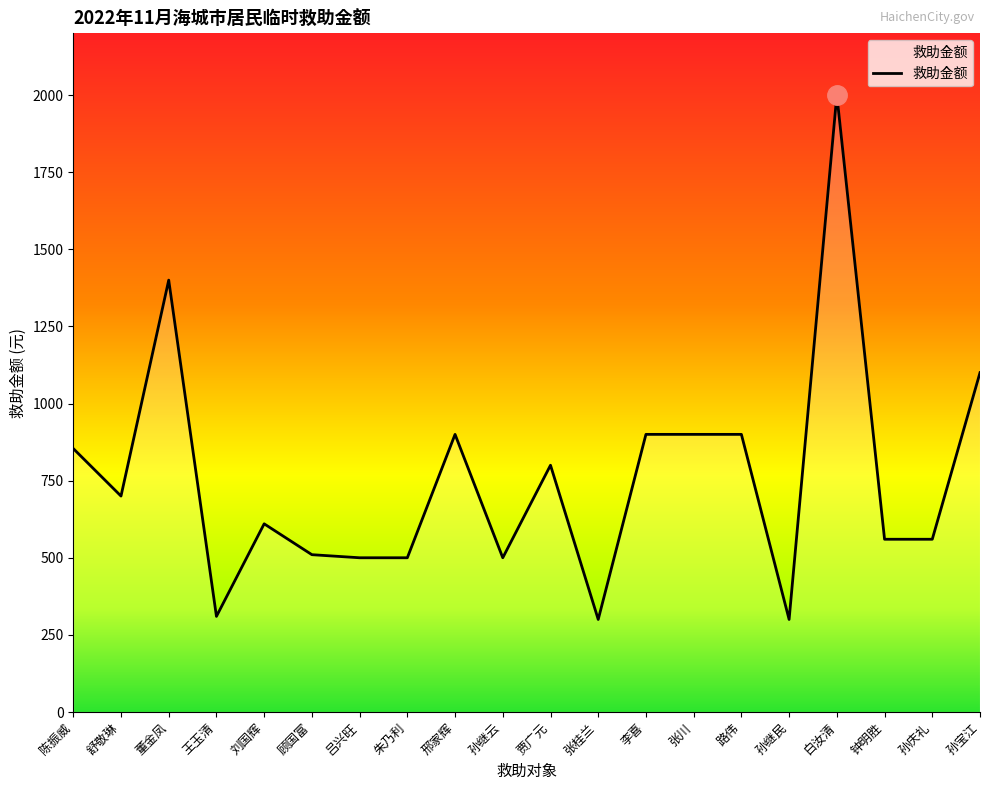

What is the difference between the maximum and minimum values?

1700